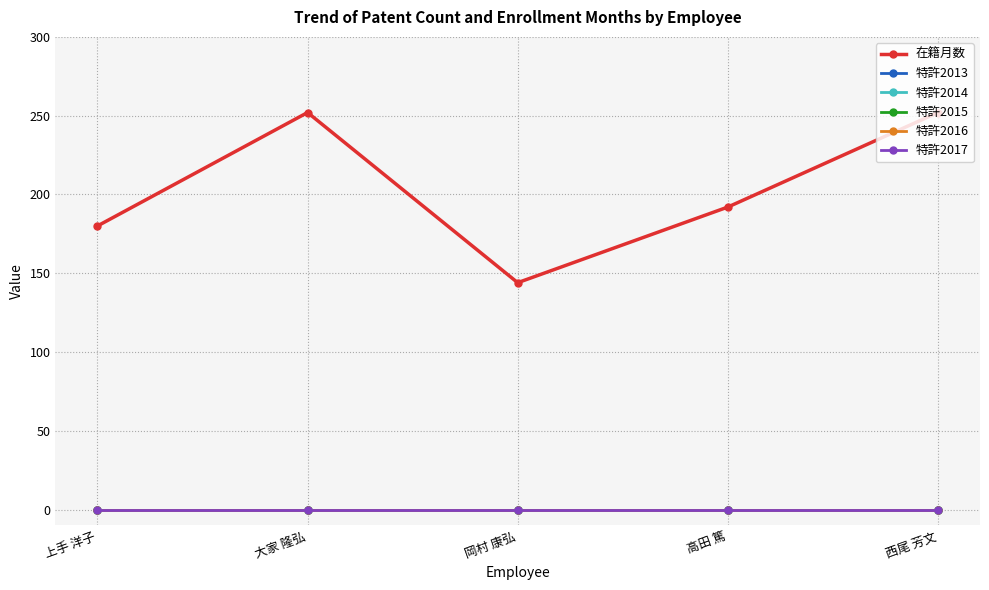

Which category has the highest value in the 特許2014 series?

上手 洋子